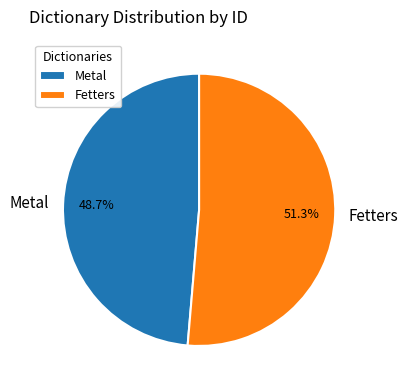

To the nearest percent, what portion does Fetters represent?

51%